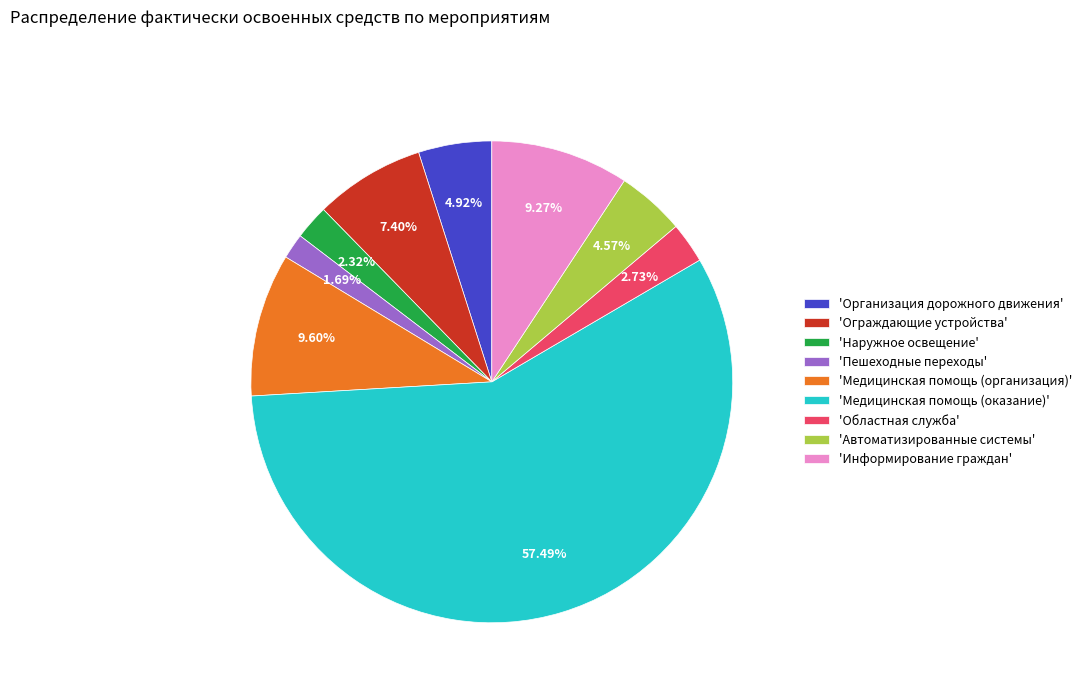

Between 'Информирование граждан' and 'Медицинская помощь (оказание)', which is larger?

'Медицинская помощь (оказание)'